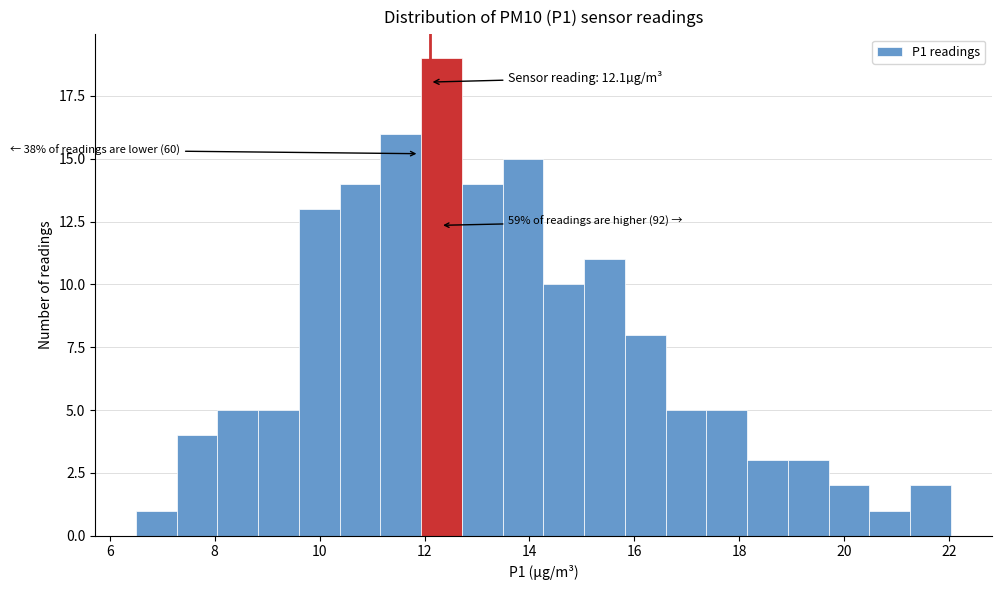

Around what value on the x-axis is the tallest bar? Give the approximate position of its centre, as read against the axis.

12.4